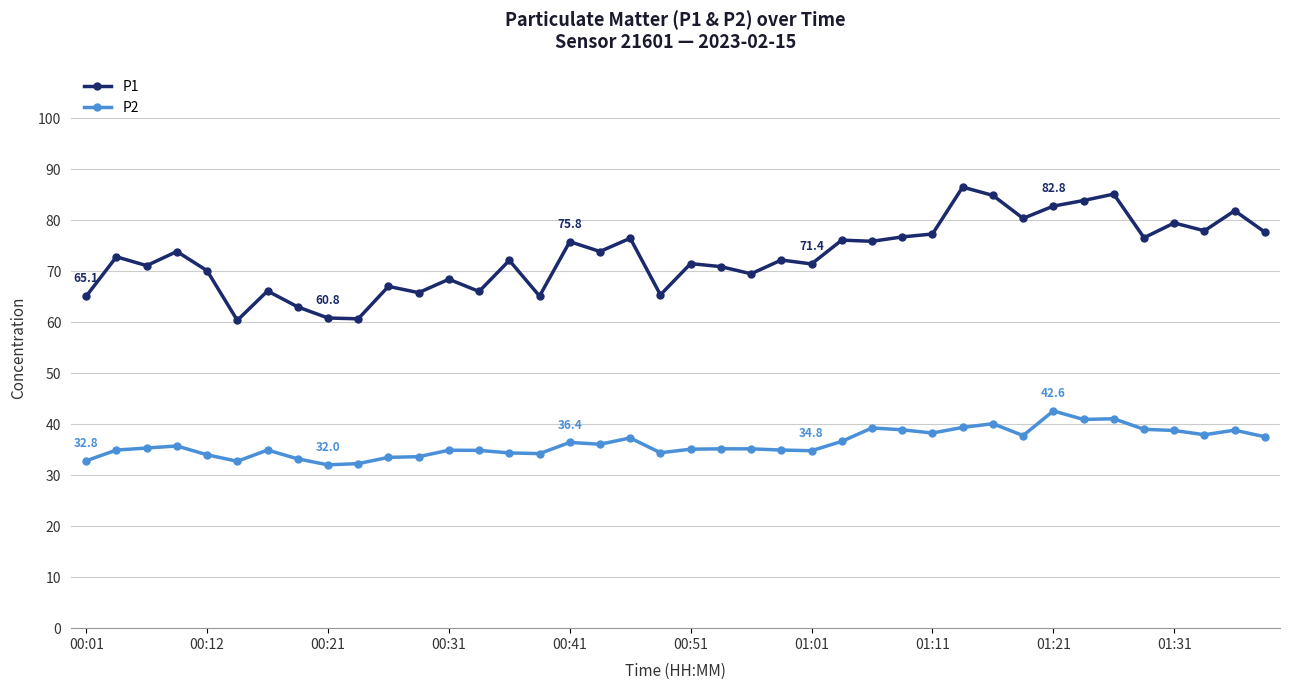

Which series has the largest total across all categories?

P1